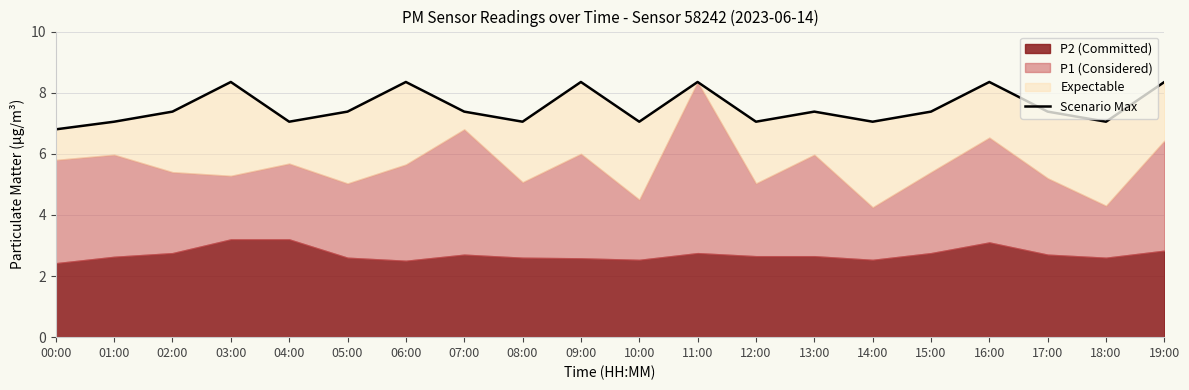

What position from the left is 06:00?

7